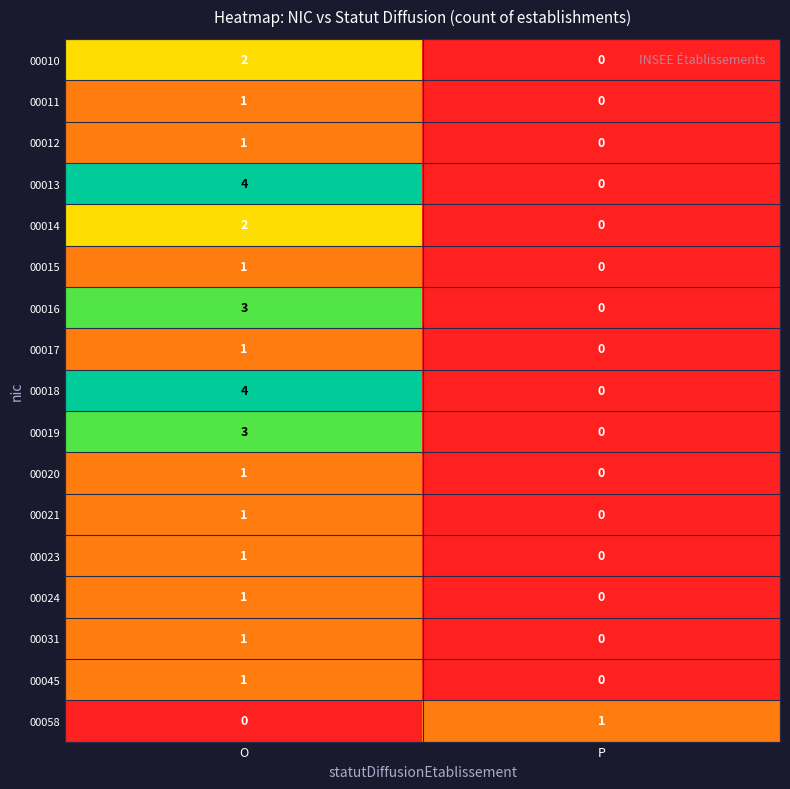

At how many categories does at least one series exceed 0?

2